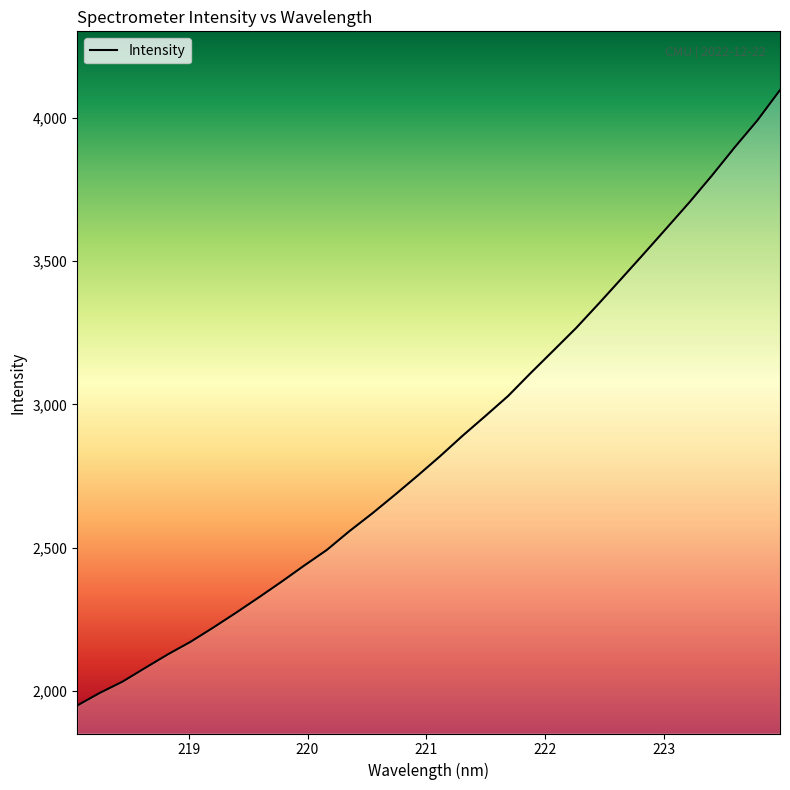

Is this an area chart (filled region under the line)?

No